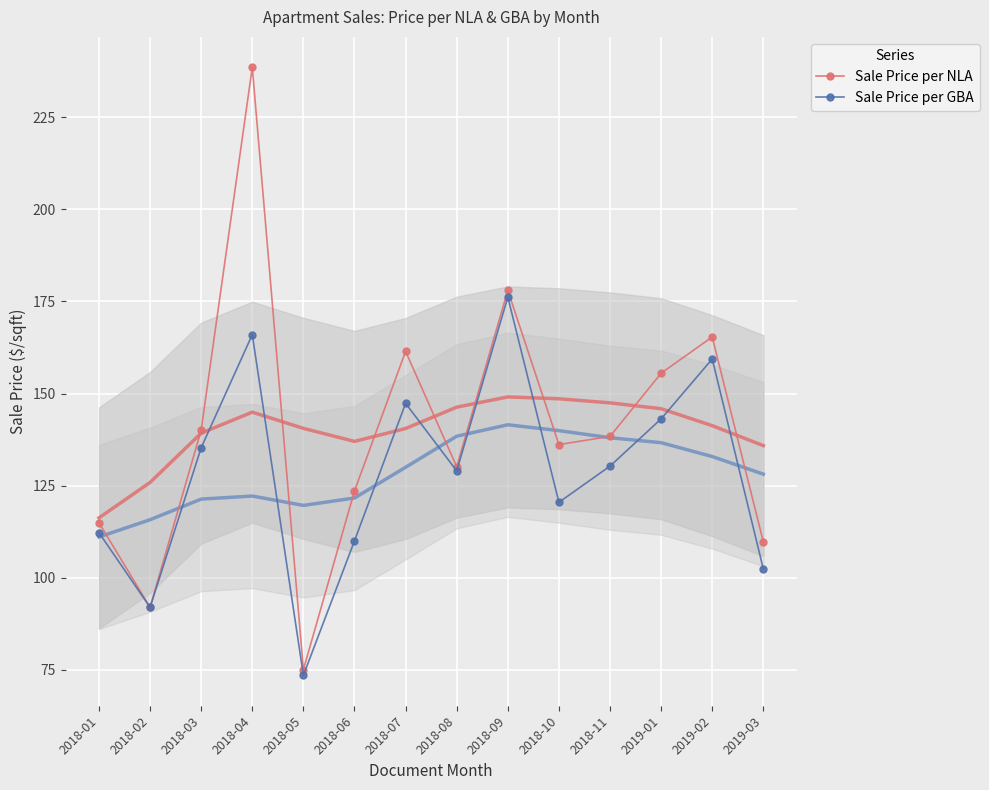

What is the total value across all series at 2018-03?

275.4